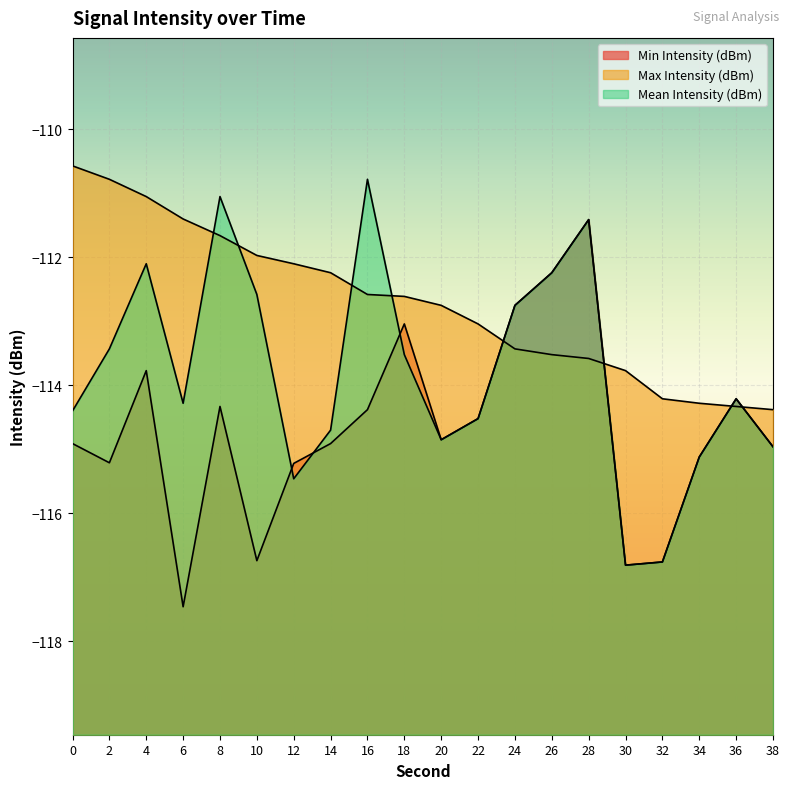

Does the chart display data point markers on the line(s)?

No